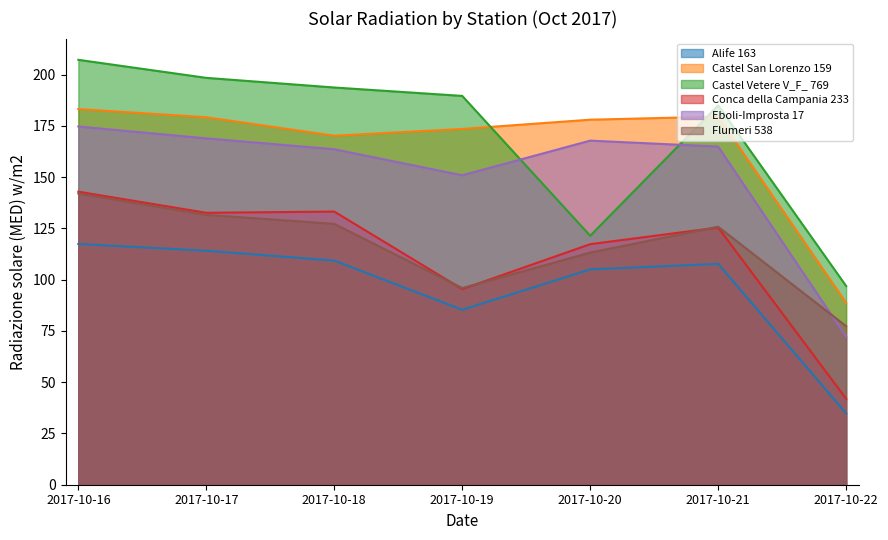

Which has a higher value, 2017-10-21 or 2017-10-16?

2017-10-16